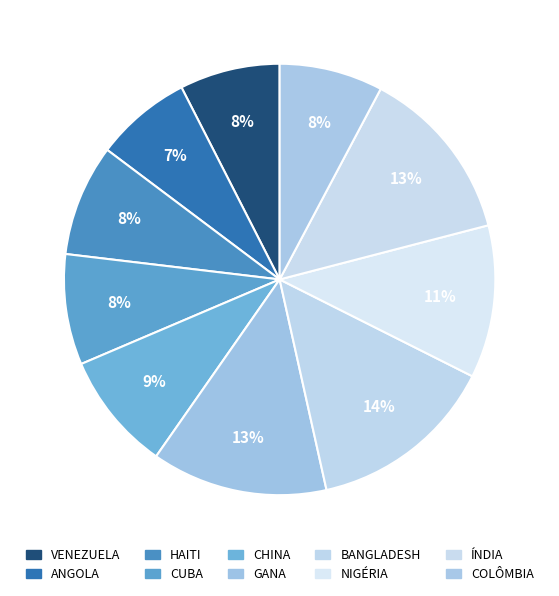

Which slice is the largest?

BANGLADESH